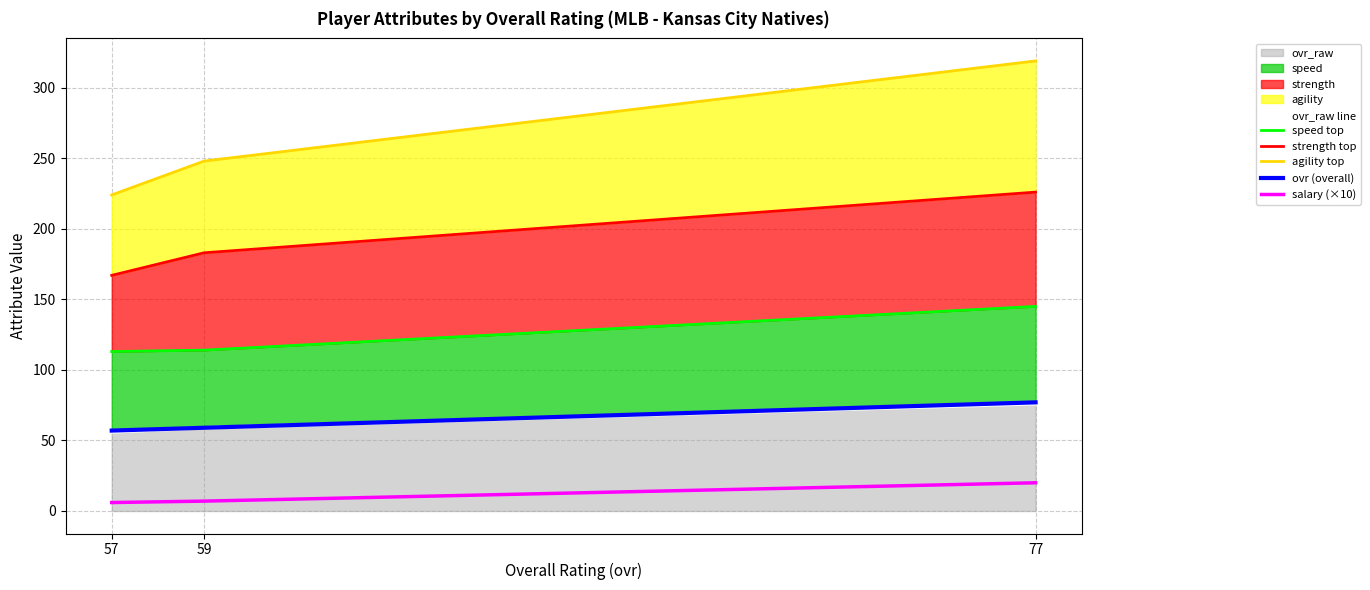

Rank the categories by strength top value from lowest to highest.

57, 59, 77